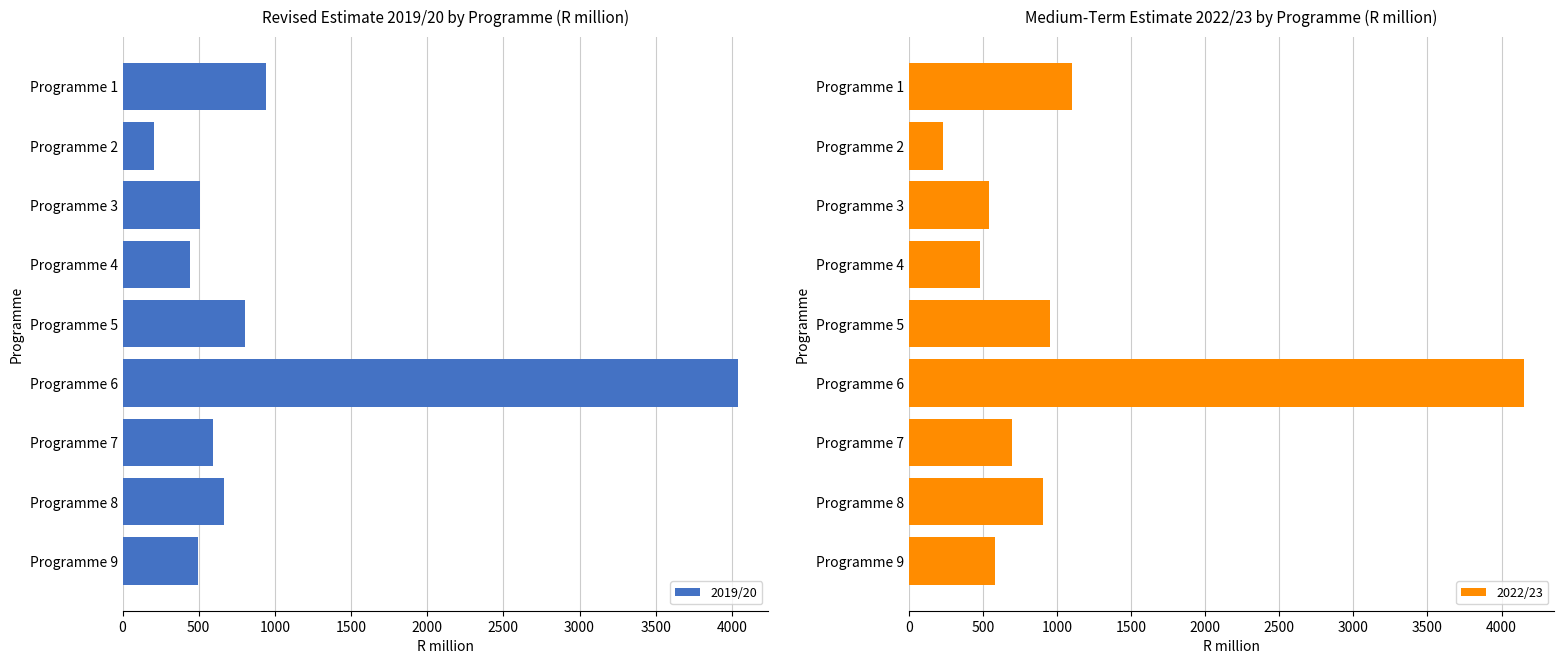

List the series in order of their peak value, lowest first.

2019/20, 2022/23